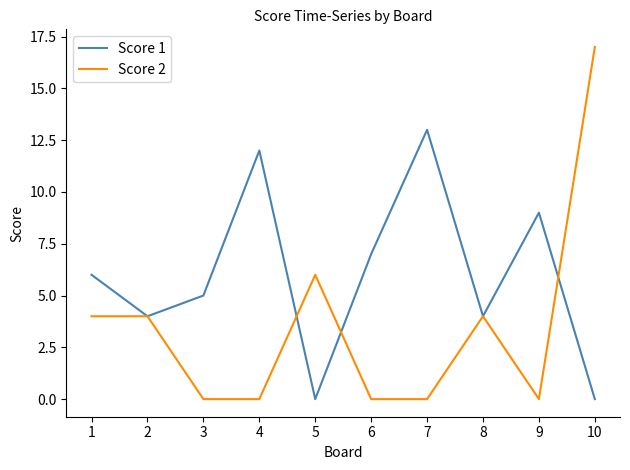

What is the maximum value for Score 2?

17